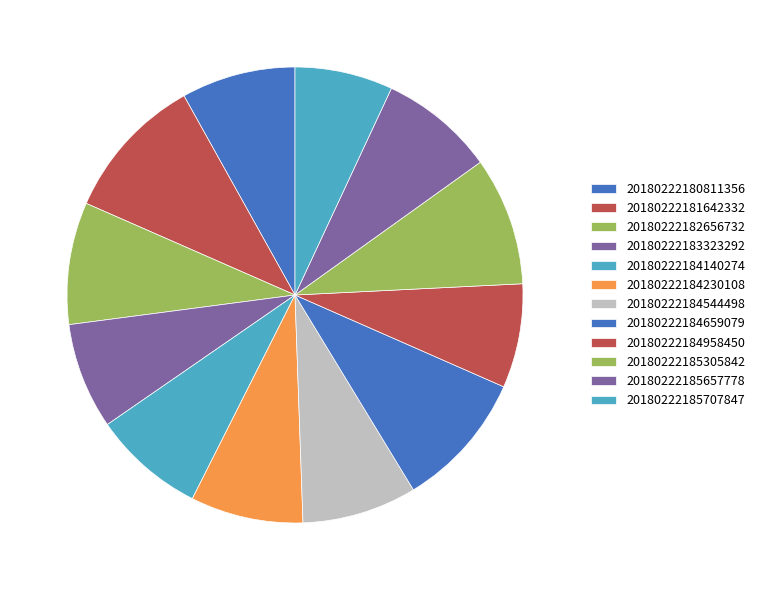

The 20180222181642332 slice represents 10% of the pie. True or false?

True